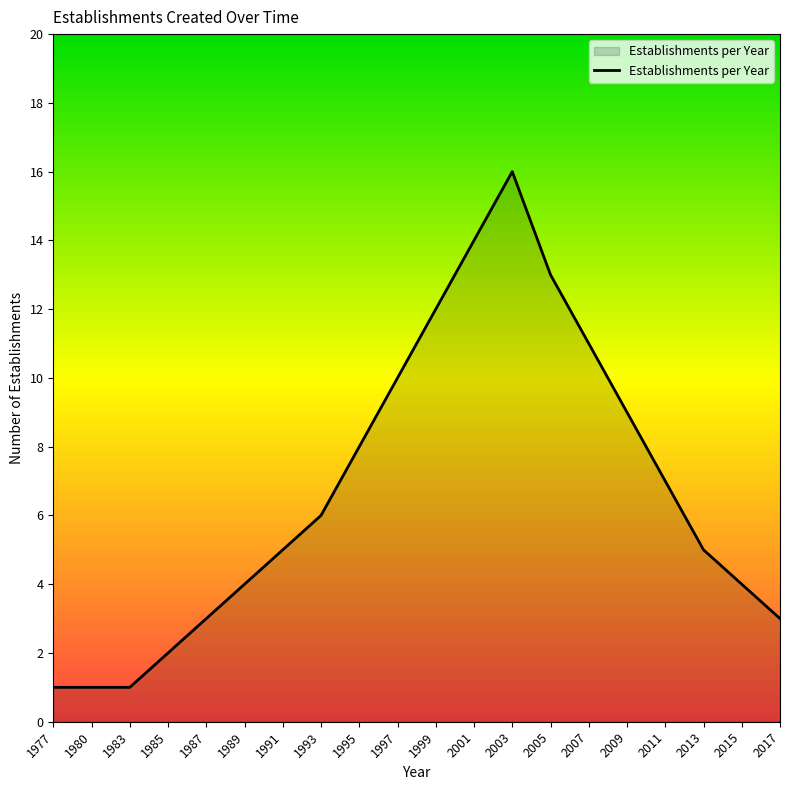

Which label corresponds to the largest value in the chart?

2003